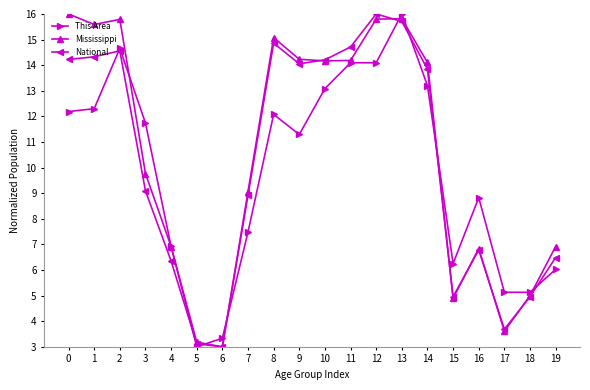

What is the greatest value displayed?

16.0